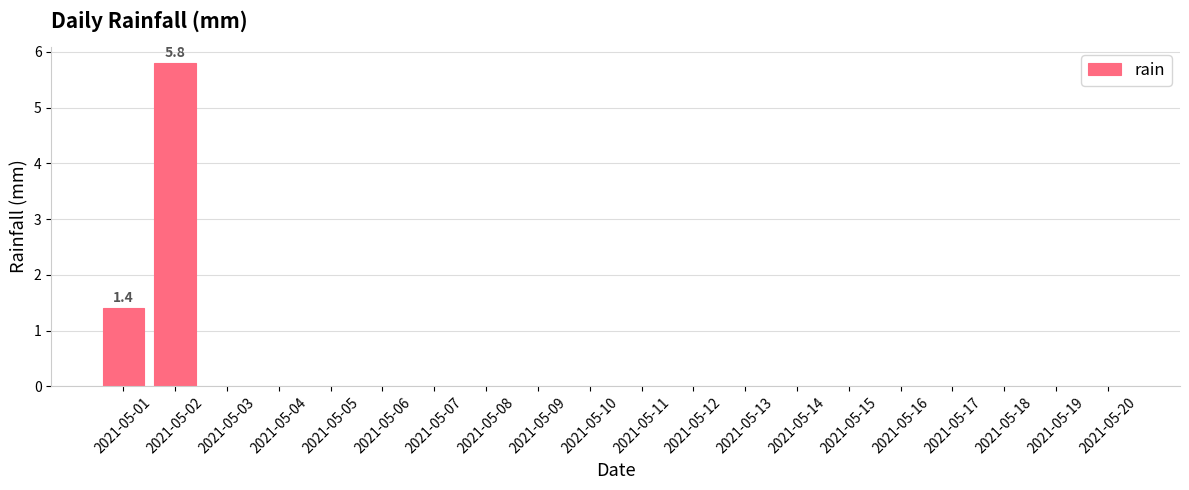

At which label is the value closest to 2?

2021-05-01